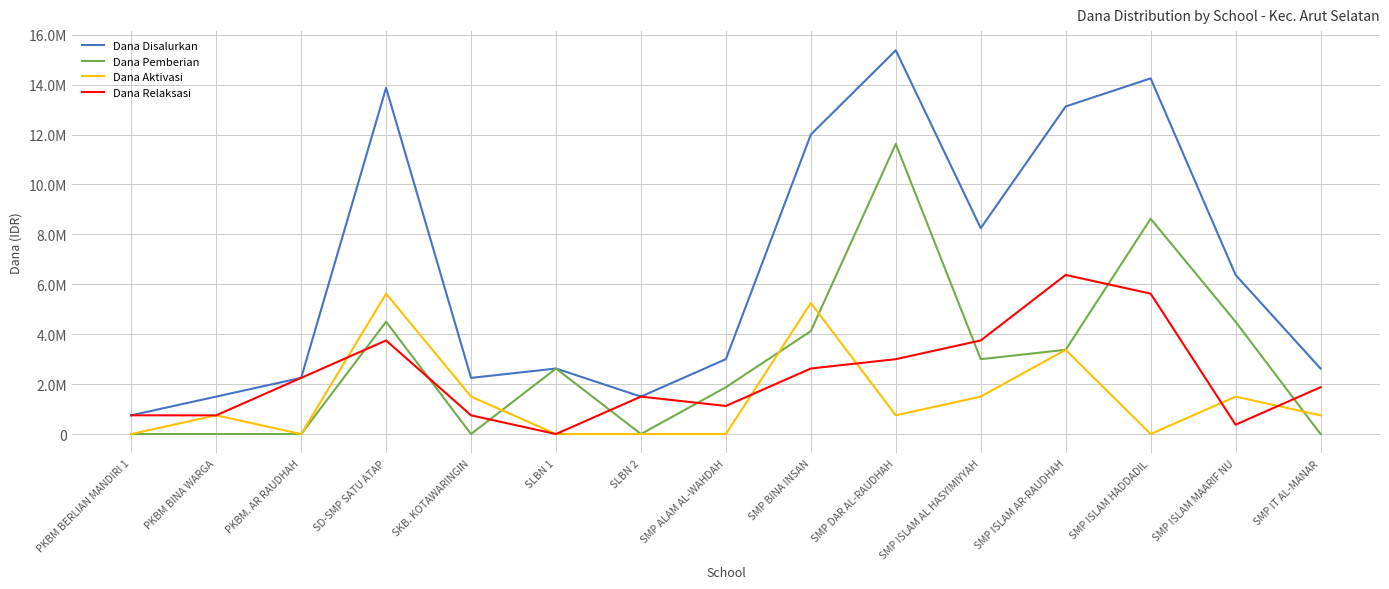

What is the label of the 13th point from the left?

SMP ISLAM HADDADIL